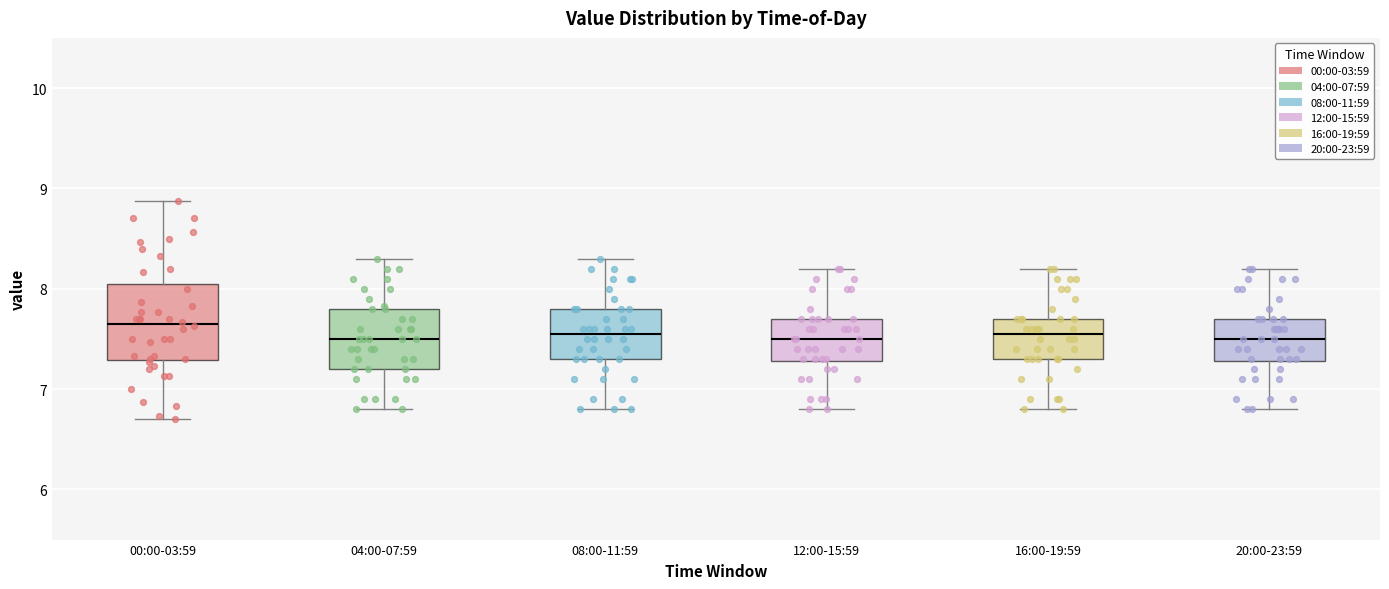

Where does the upper whisker of the box for 08:00-11:59 end on the y-axis? The values are not printed on the chart, so give them approximately, as read against the axis.

8.3